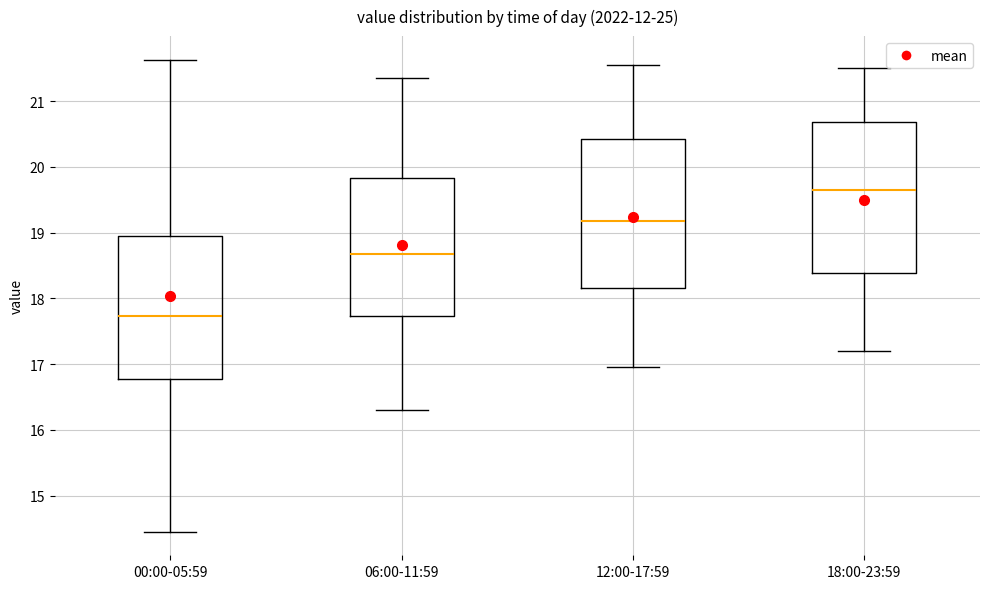

Where does the lower whisker of the box for 00:00-05:59 end on the y-axis? The values are not printed on the chart, so give them approximately, as read against the axis.

14.5